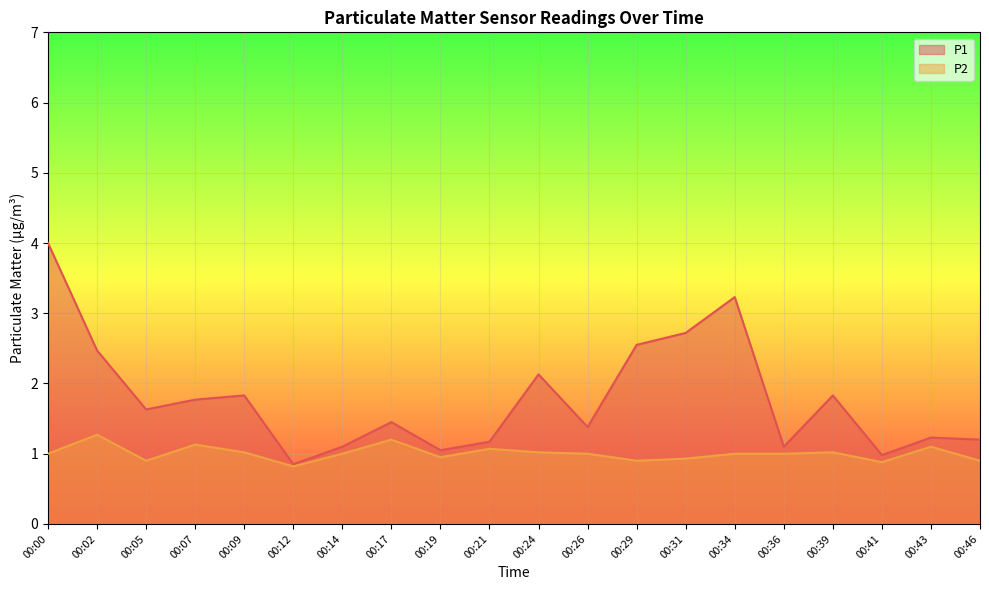

Where is P1 nearest to the value 2?

00:24